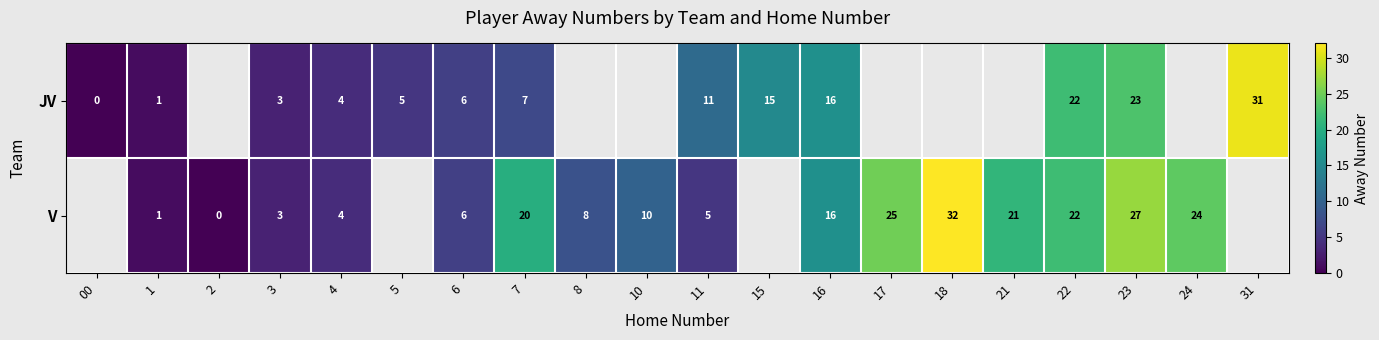

What is the maximum value for row_0?

31.0